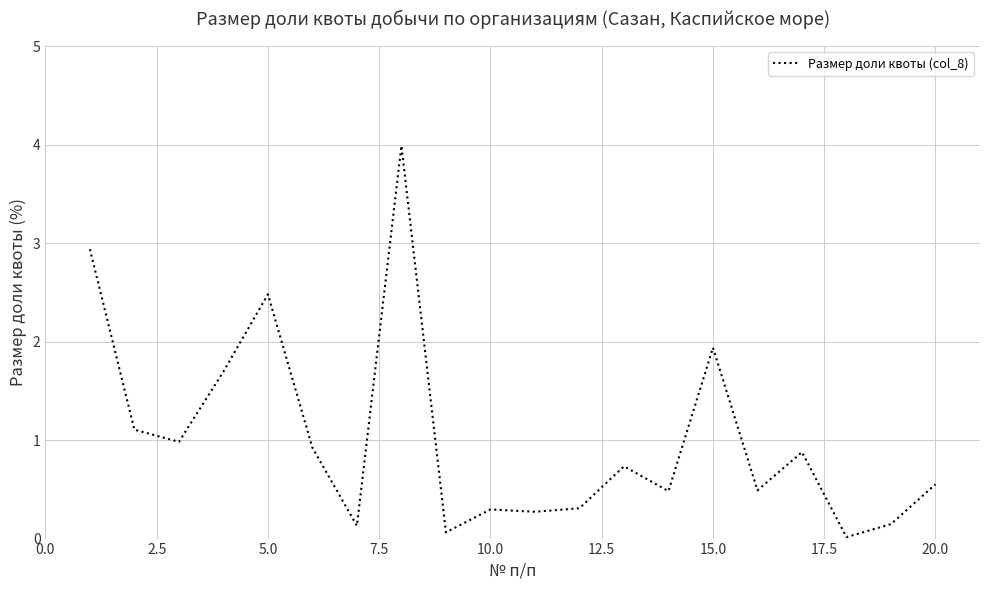

What is the greatest value displayed?

4.0